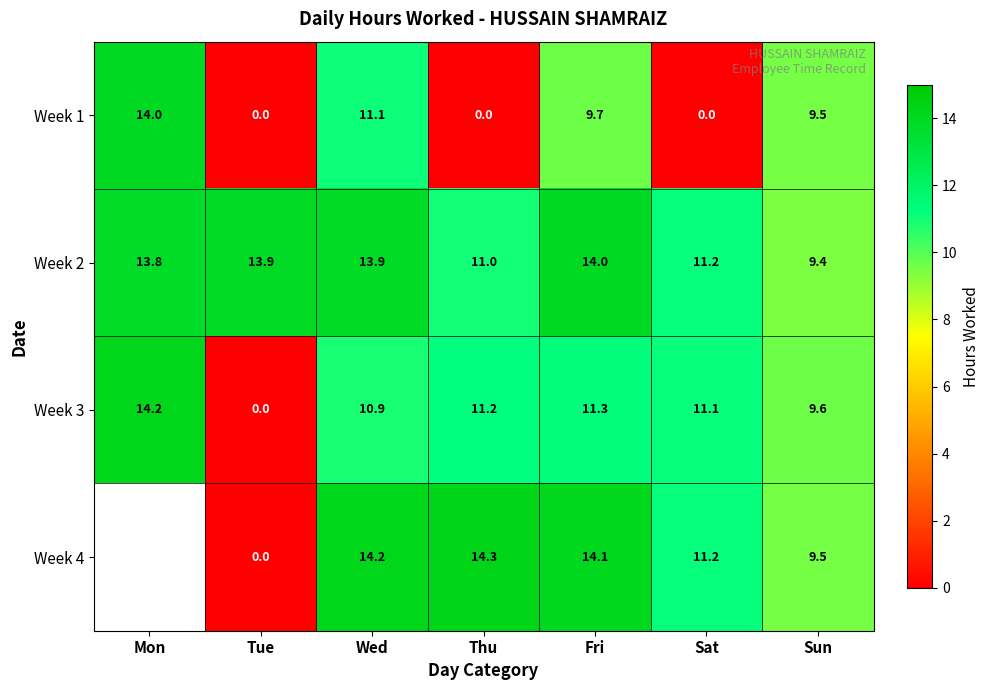

Rank the series at Wed from highest to lowest value.

Week 4, Week 2, Week 1, Week 3